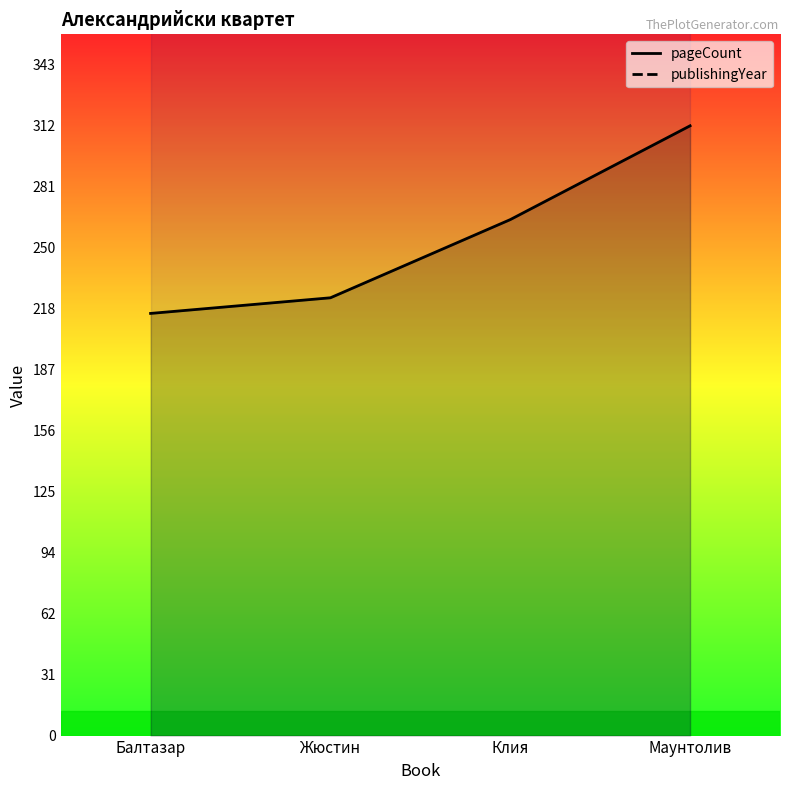

Rank the series by their maximum value, from highest to lowest.

publishingYear, pageCount